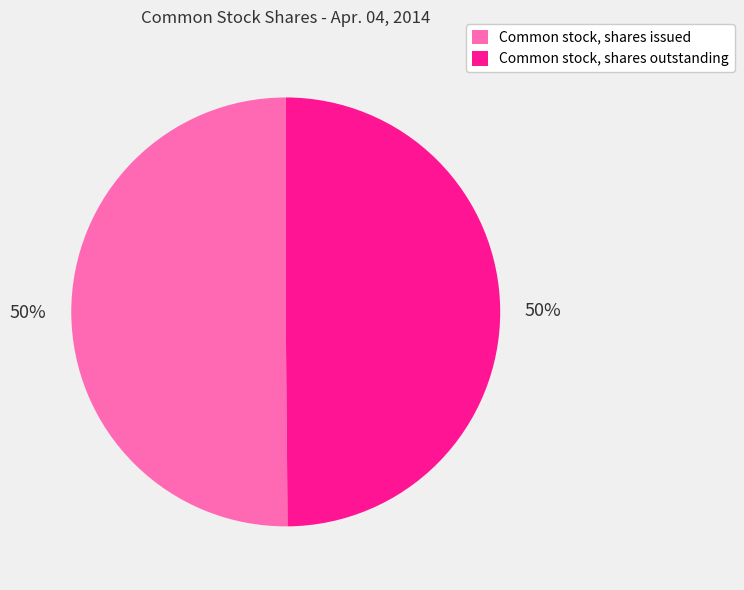

Is the sum of Common stock, shares issued and Common stock, shares outstanding greater than half?

Yes